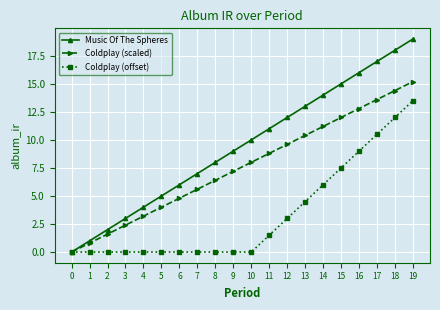

True or false: Coldplay (offset) has a value of 0.6 at 11.

False